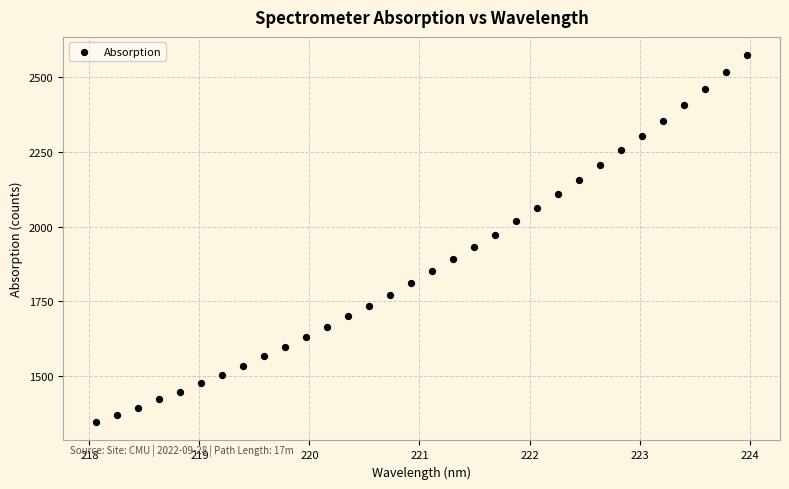

What is the range of Y values (max minus min)?

1229.5